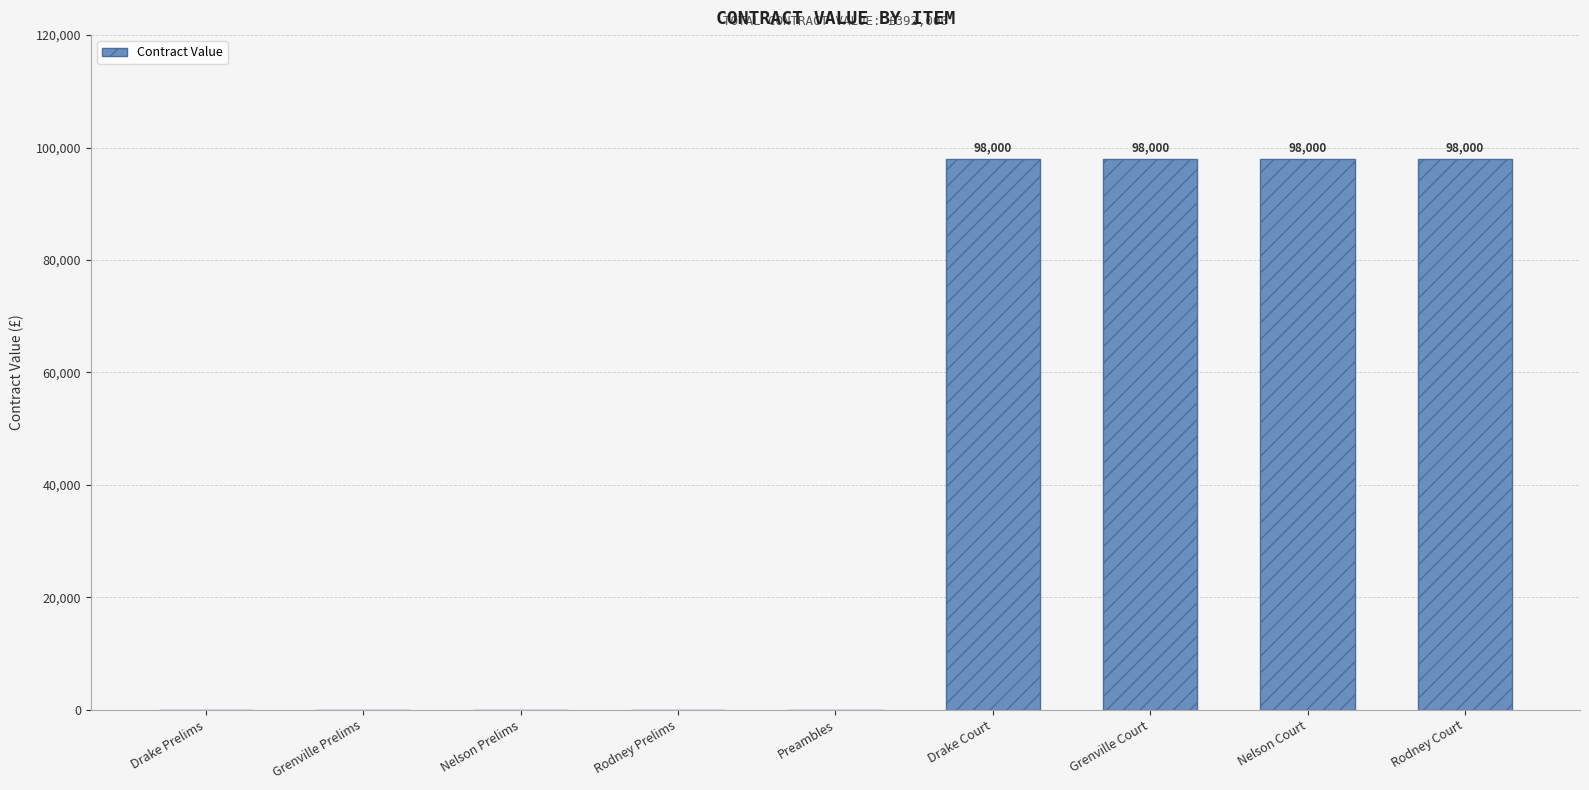

Are the bars horizontal?

No